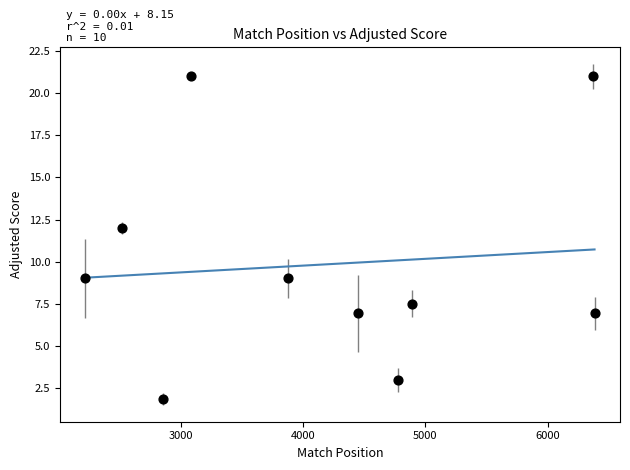

What Y value in the scatter plot is closest to 11?

12.0